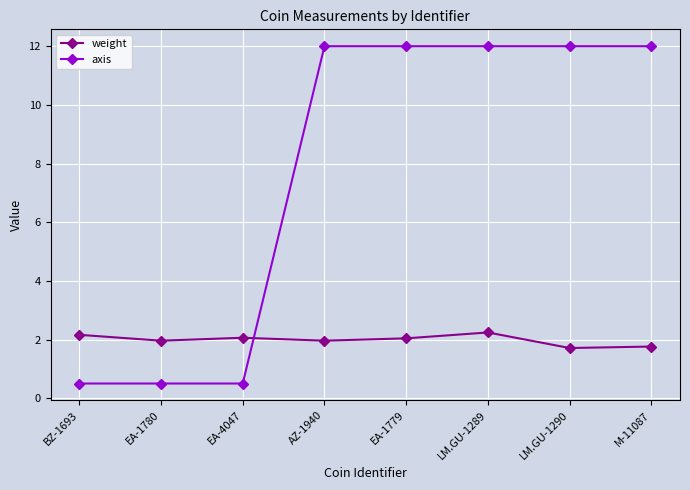

After their last crossing, which series has the higher values: axis or weight?

axis